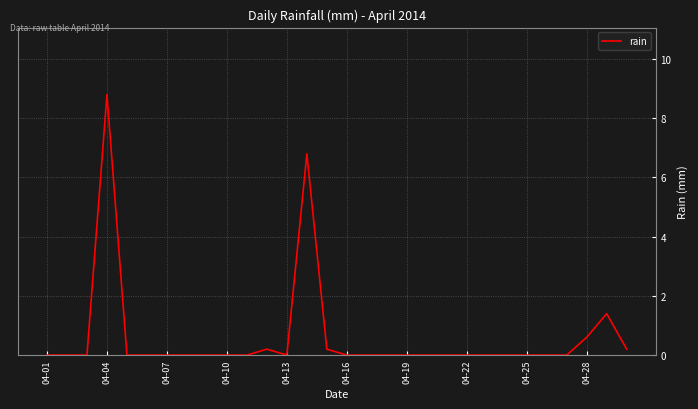

What is the sum of all values?

18.2